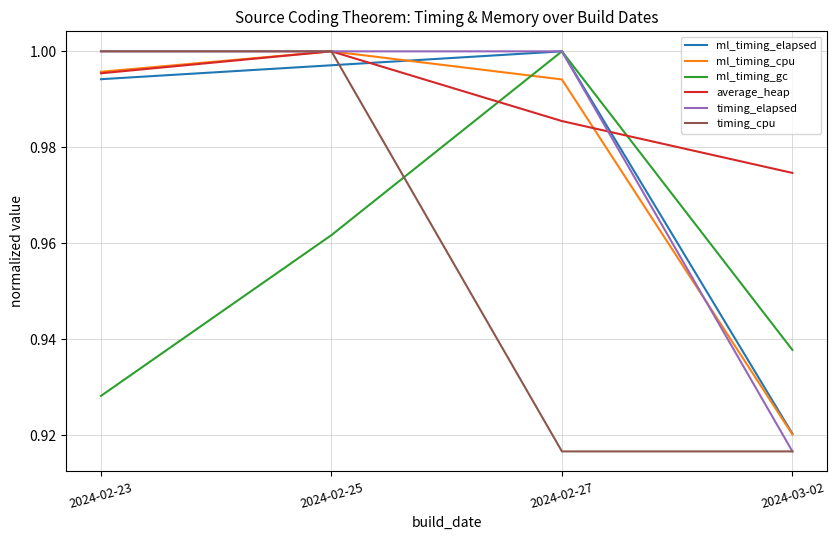

True or false: ml_timing_cpu has more than 0 points higher than both neighbors.

True